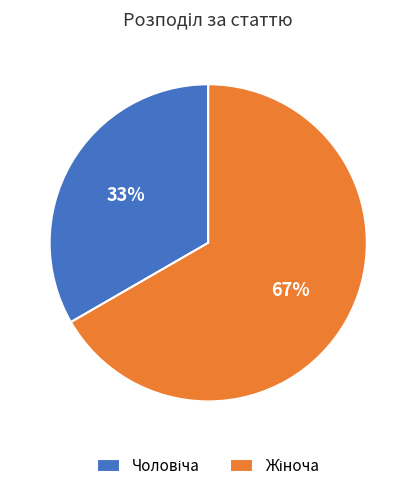

To the nearest percent, what is the average slice percentage?

50%